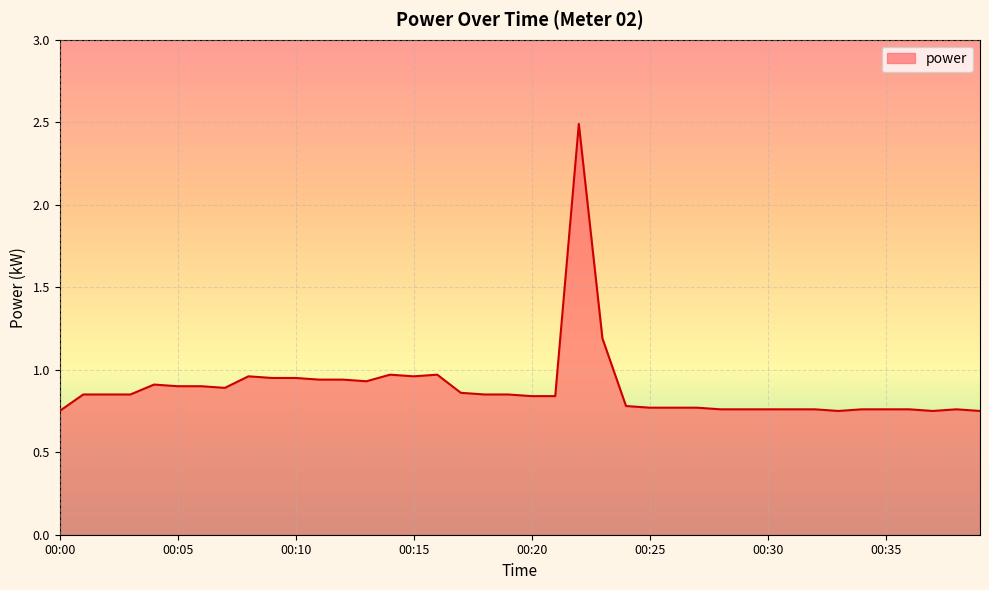

What is the maximum value shown in the chart?

2.5